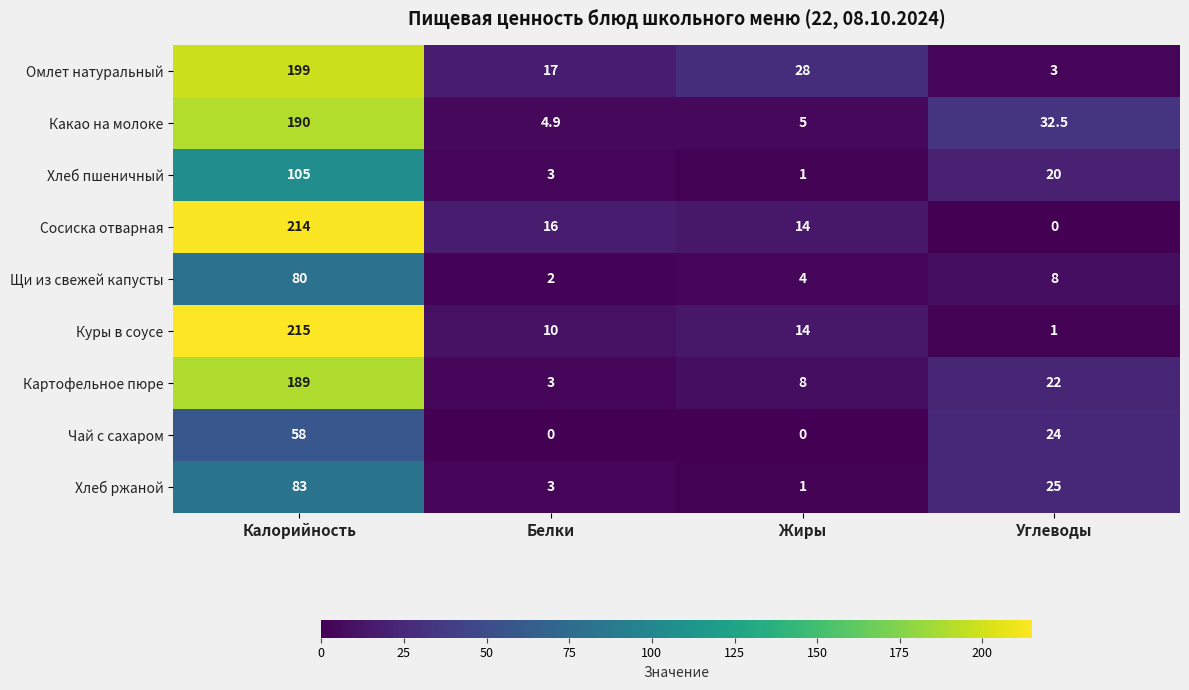

Which series changed the most between Калорийность and Белки?

Куры в соусе